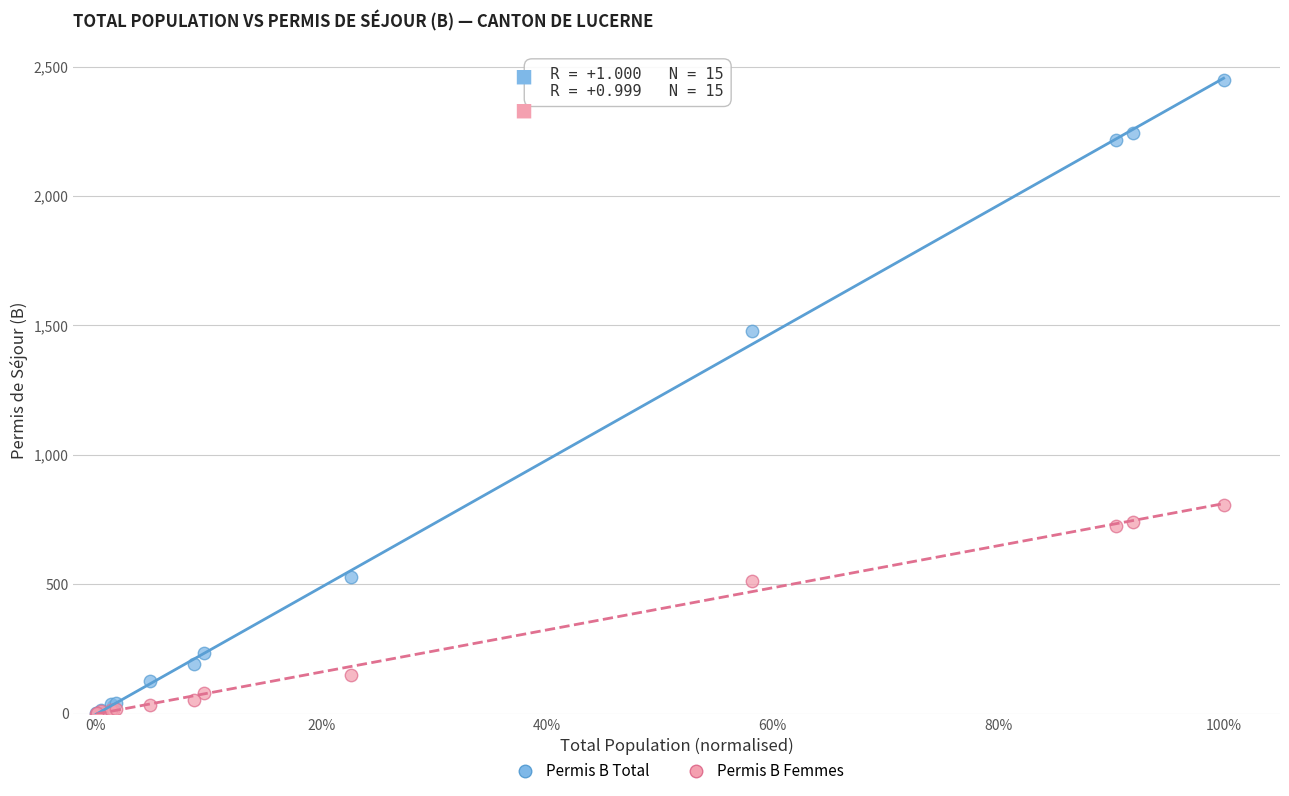

In the Permis B Total series, what Y value is closest to 1225?

1479